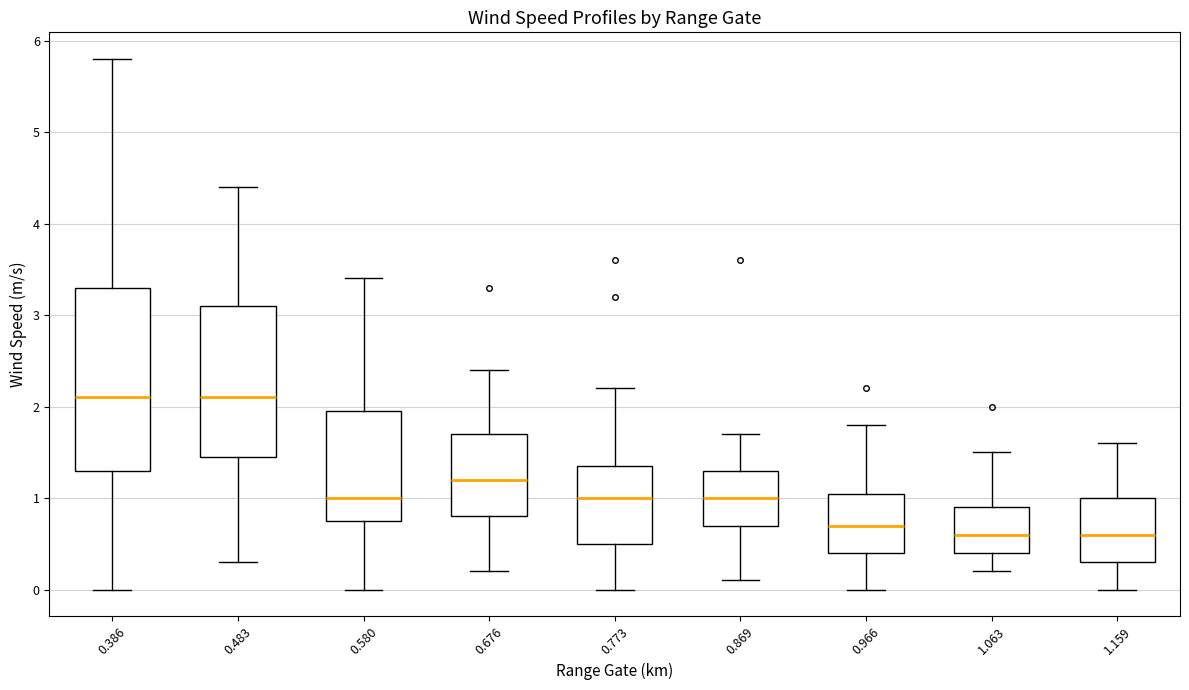

Reading left to right, transcribe this box plot: for each box, give where its median line is, the range the box spans, and where its two whiskers end, as read against the y-axis. The values are not printed on the chart, so give them approximately, as read against the axis.

0.386: median 2.1, box 1.3 to 3.3, whiskers 0.0 to 5.8
0.483: median 2.1, box 1.5 to 3.1, whiskers 0.3 to 4.4
0.580: median 1.0, box 0.8 to 2.0, whiskers 0.0 to 3.4
0.676: median 1.2, box 0.8 to 1.7, whiskers 0.2 to 2.4
0.773: median 1.0, box 0.5 to 1.4, whiskers 0.0 to 2.2
0.869: median 1.0, box 0.7 to 1.3, whiskers 0.1 to 1.7
0.966: median 0.7, box 0.4 to 1.1, whiskers 0.0 to 1.8
1.063: median 0.6, box 0.4 to 0.9, whiskers 0.2 to 1.5
1.159: median 0.6, box 0.3 to 1.0, whiskers 0.0 to 1.6